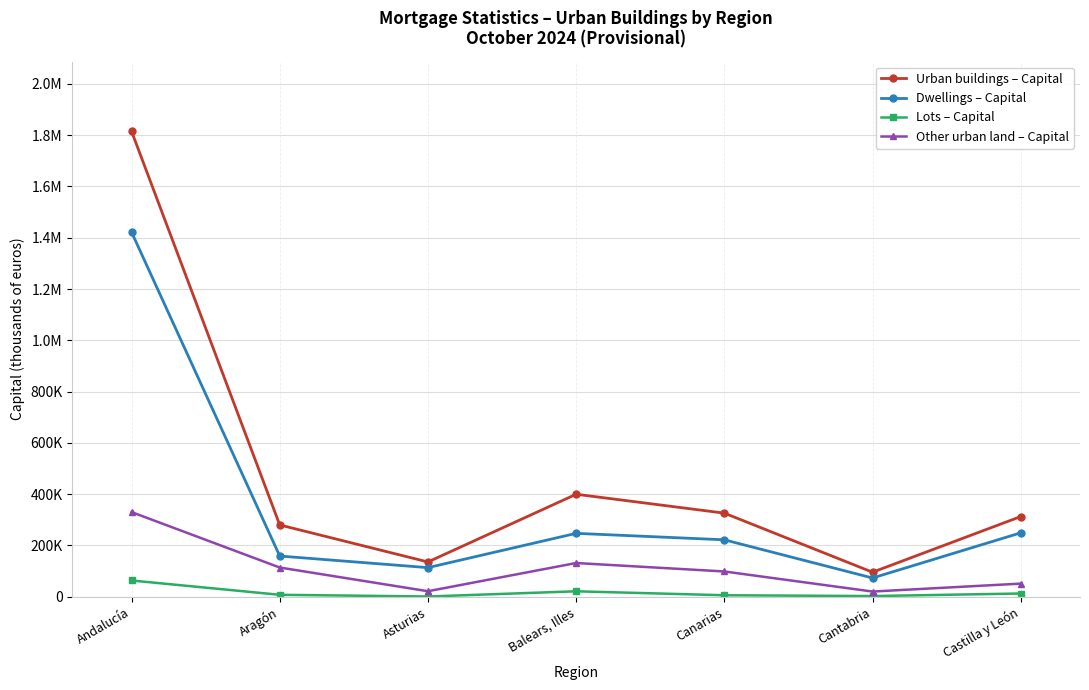

Is this an area chart (filled region under the line)?

No